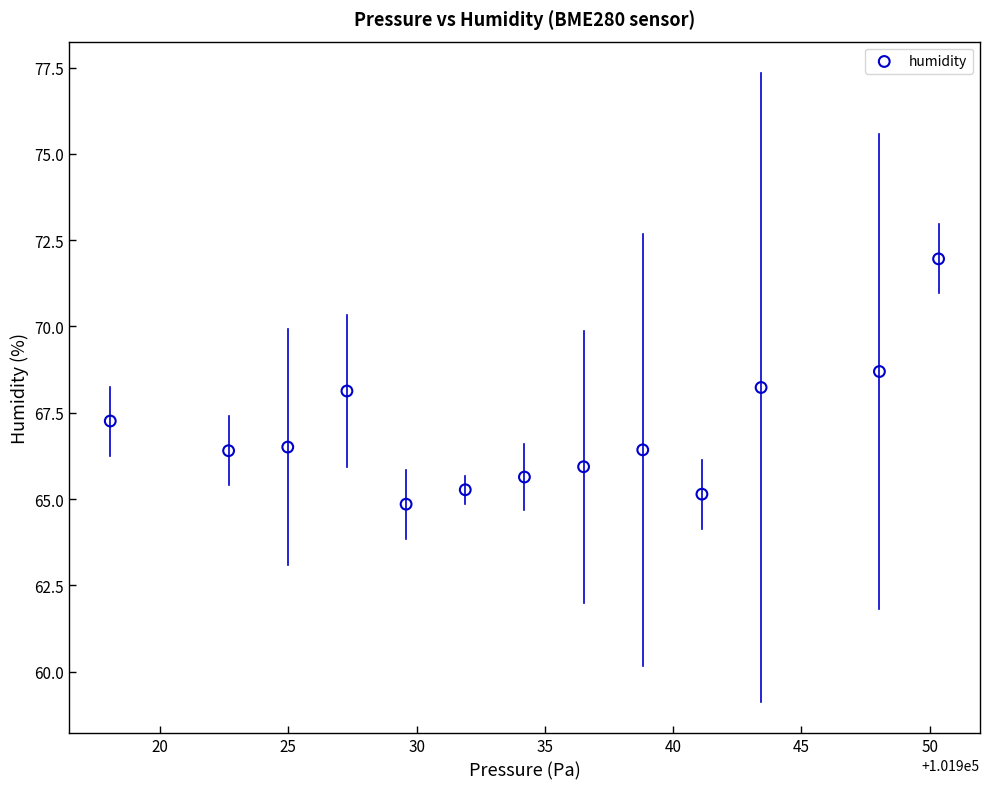

What is the range of Y values (max minus min)?

7.1